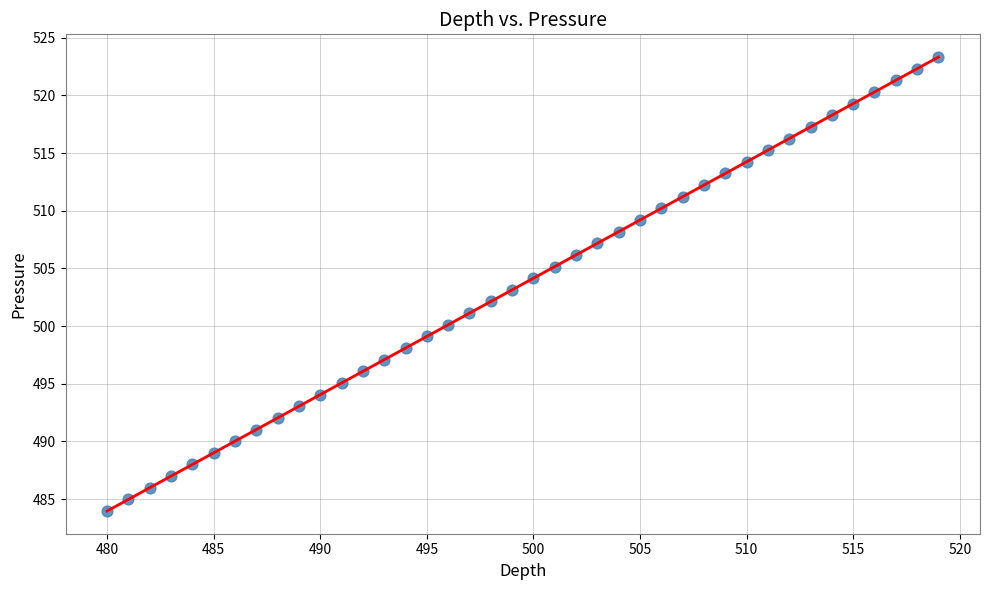

What is the range of X values (max minus min)?

39.0